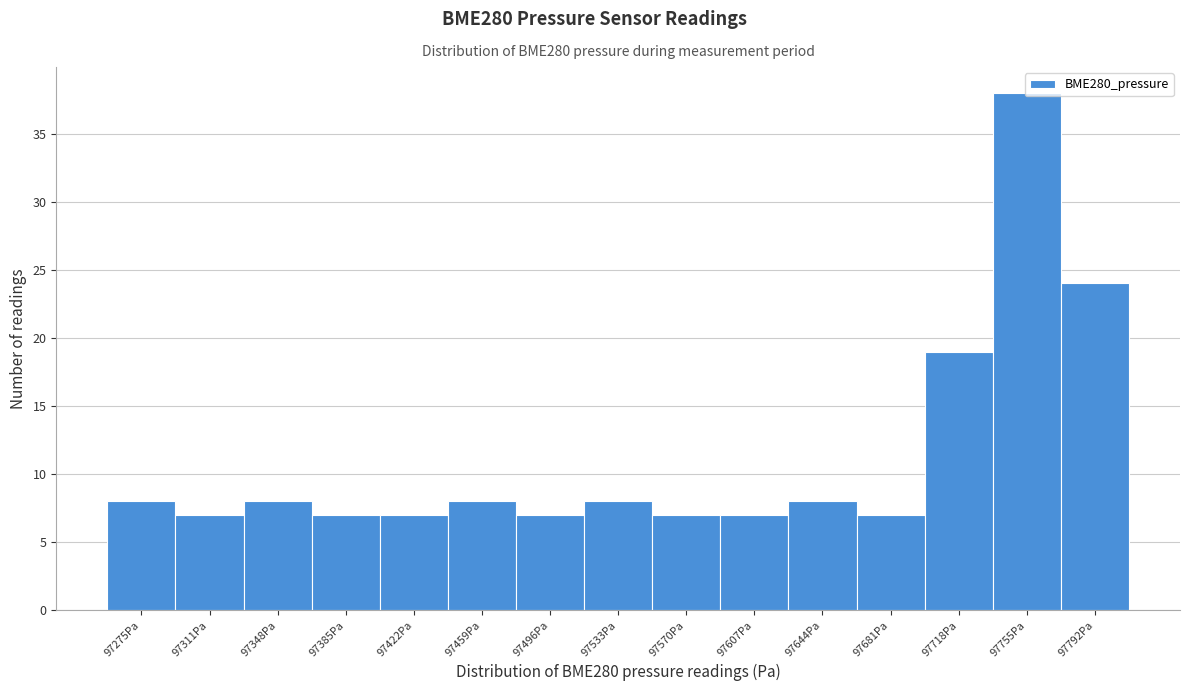

Is it true that the value at 97533Pa is 8?

True